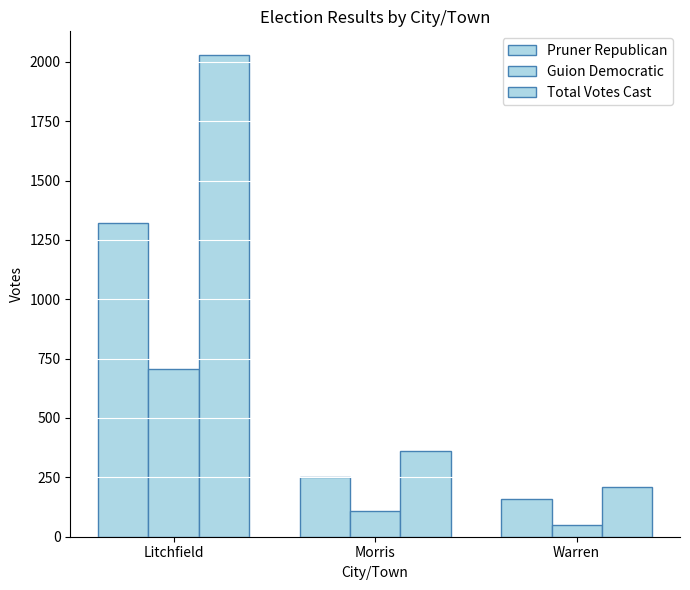

Which series has the widest spread of values?

Total Votes Cast